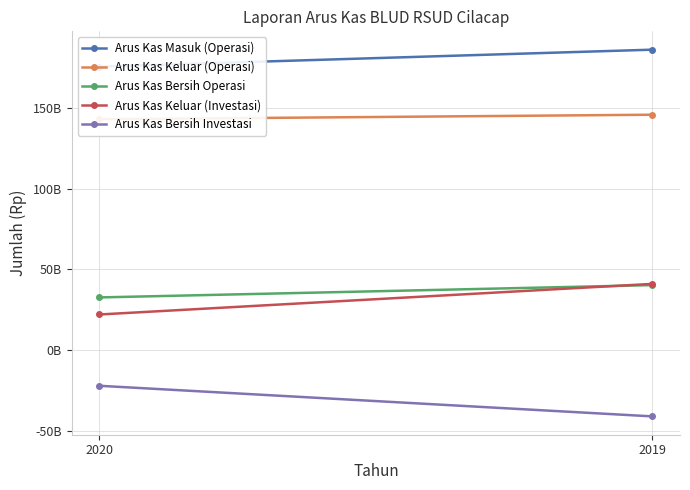

What is the value of the Arus Kas Keluar (Investasi) point at the 1st from the left?

22095421180